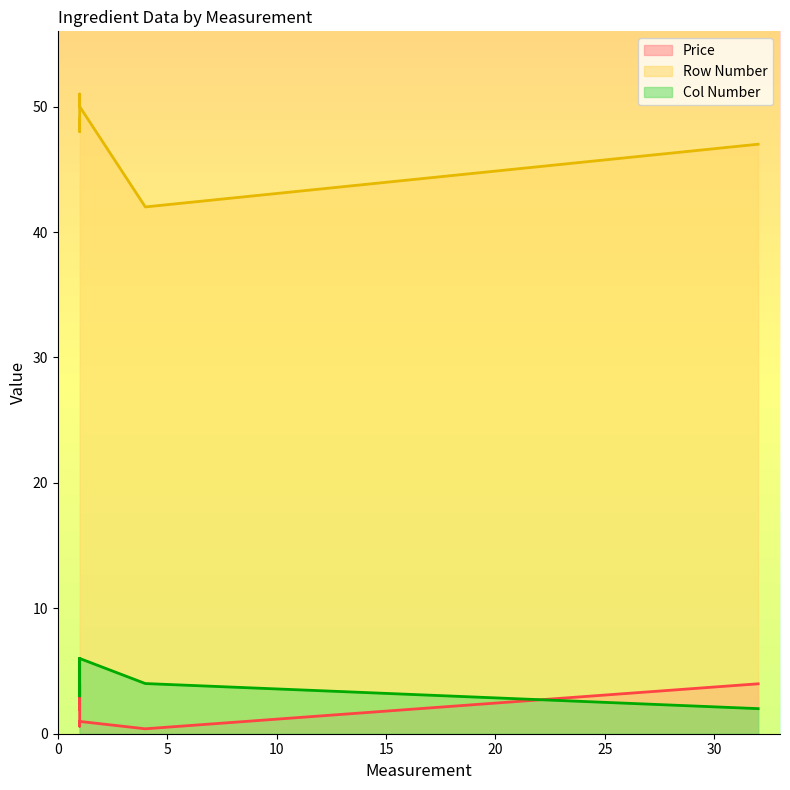

True or false: Row Number and Col Number cross at least once.

False